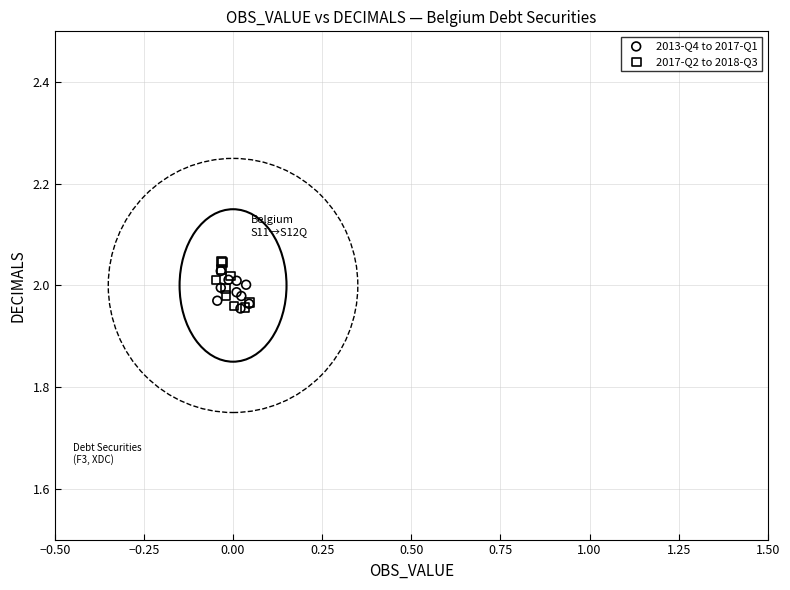

What are all the series names shown in the legend?

2013-Q4 to 2017-Q1, 2017-Q2 to 2018-Q3